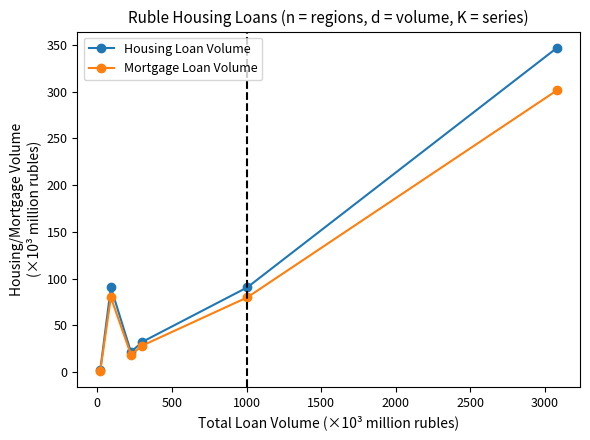

How many data points in Housing Loan Volume are less than 90?

3